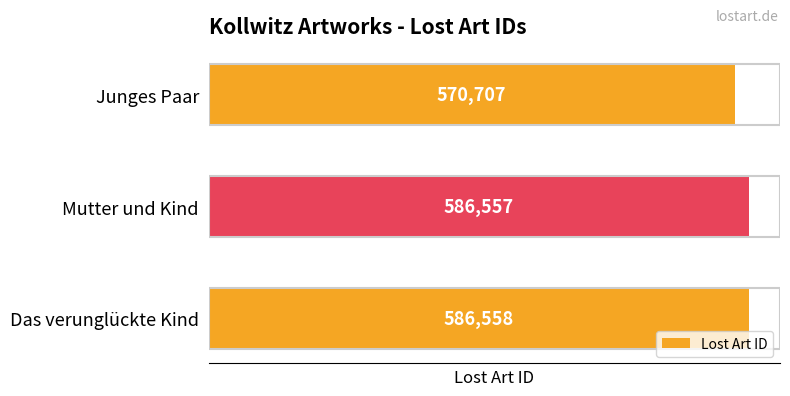

How many bars are there in total?

3